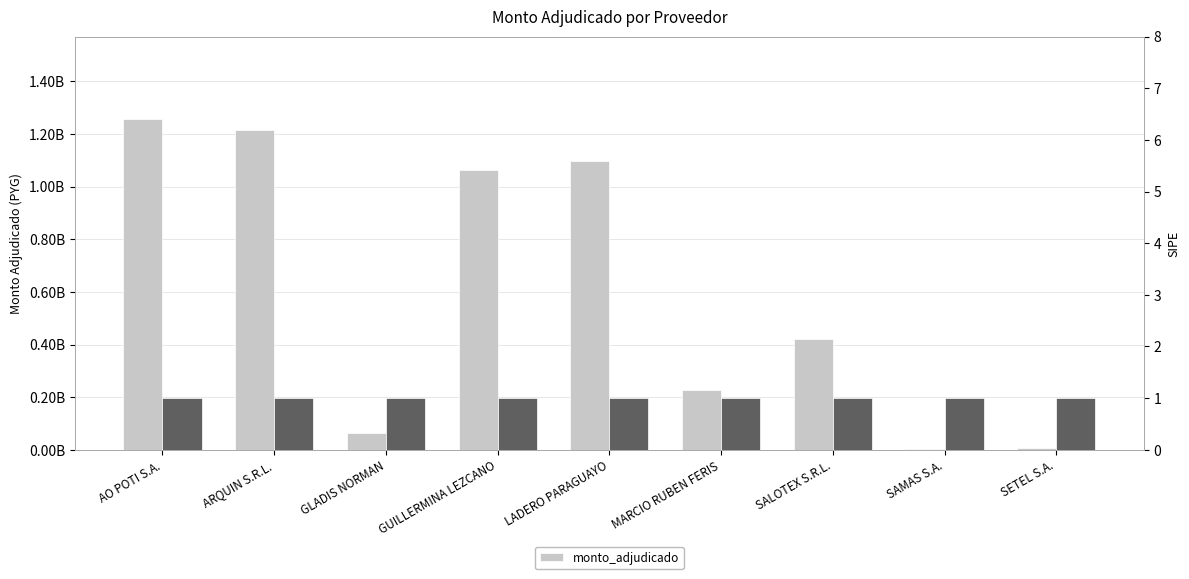

Which has a higher value, LADERO PARAGUAYO or SALOTEX S.R.L.?

LADERO PARAGUAYO